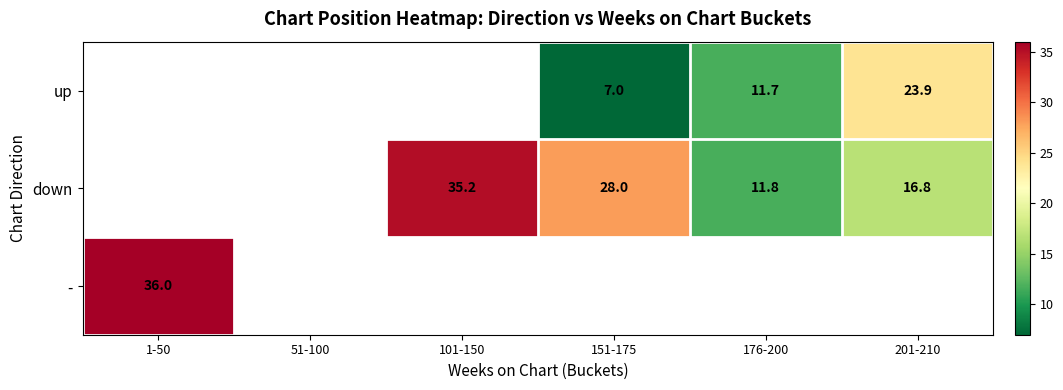

How many distinct data groups are displayed?

3